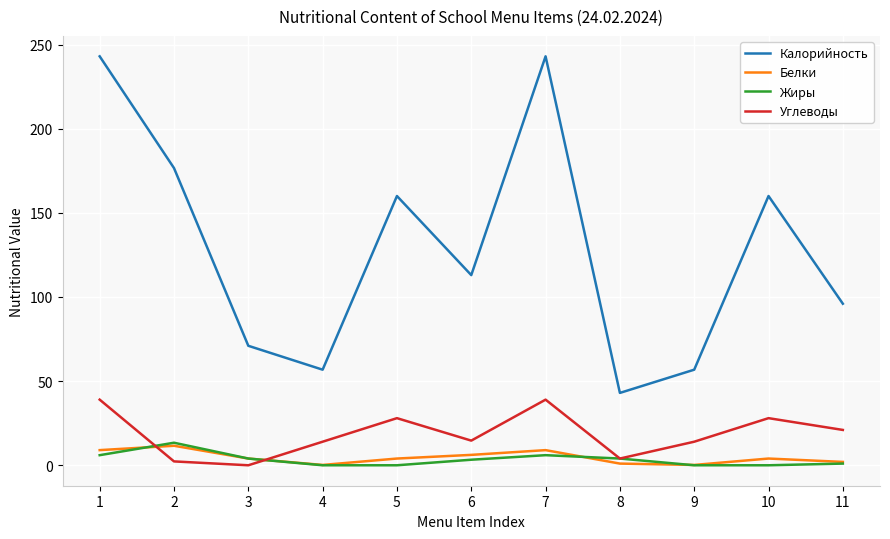

Which series changed the most between 2 and 10?

Углеводы